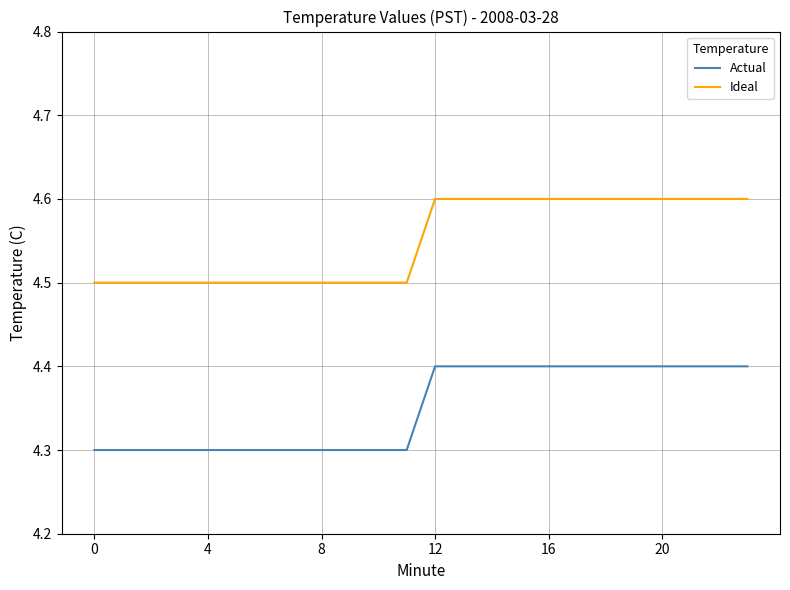

True or false: Ideal and Actual cross at least once.

False